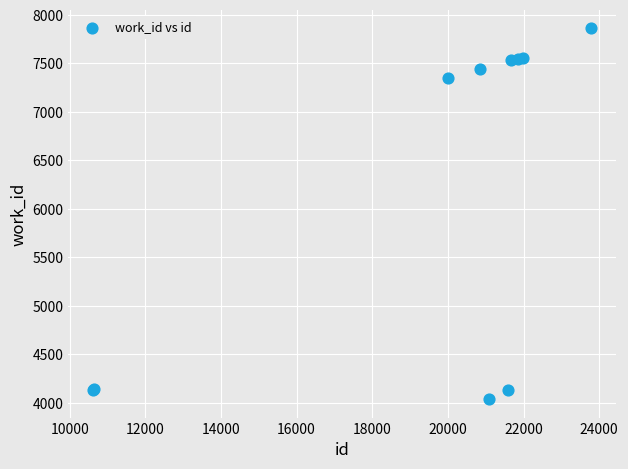

What Y value in the scatter plot is closest to 5952?

7351